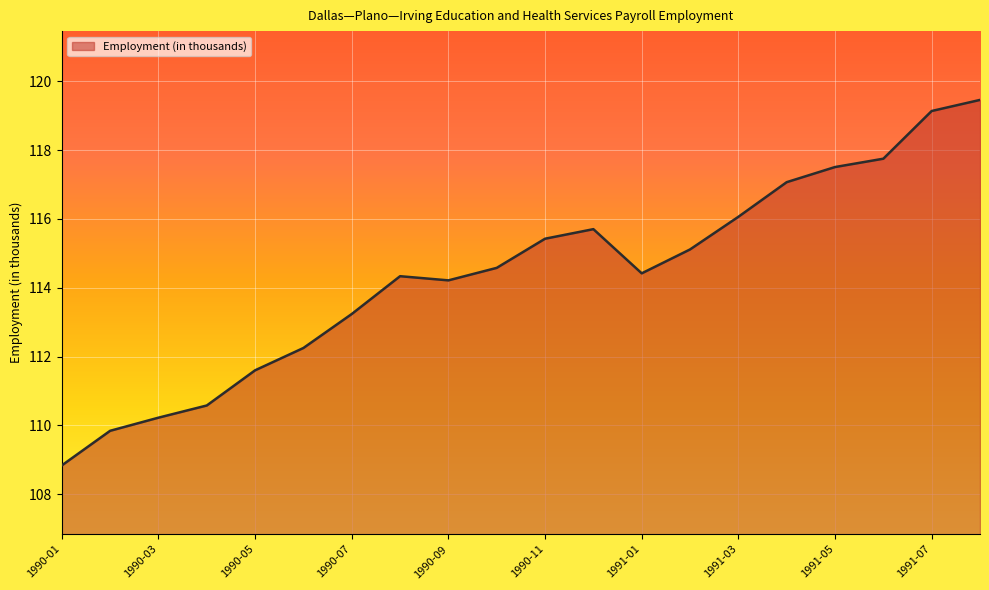

Reading left to right, what are all the values shown in this chart?

108.8	109.8	110.2	110.6	111.6	112.2	113.2	114.3	114.2	114.6	115.4	115.7	114.4	115.1	116.1	117.1	117.5	117.7	119.1	119.5